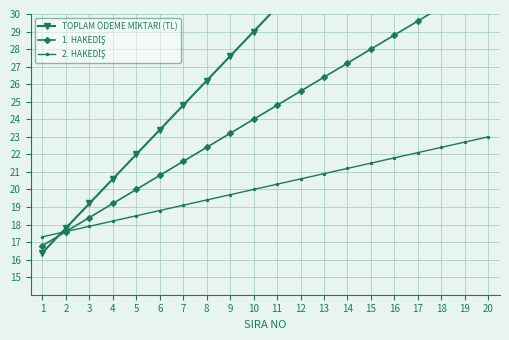

True or false: 2. HAKEDİŞ has a value of 11.2 at 3.

False